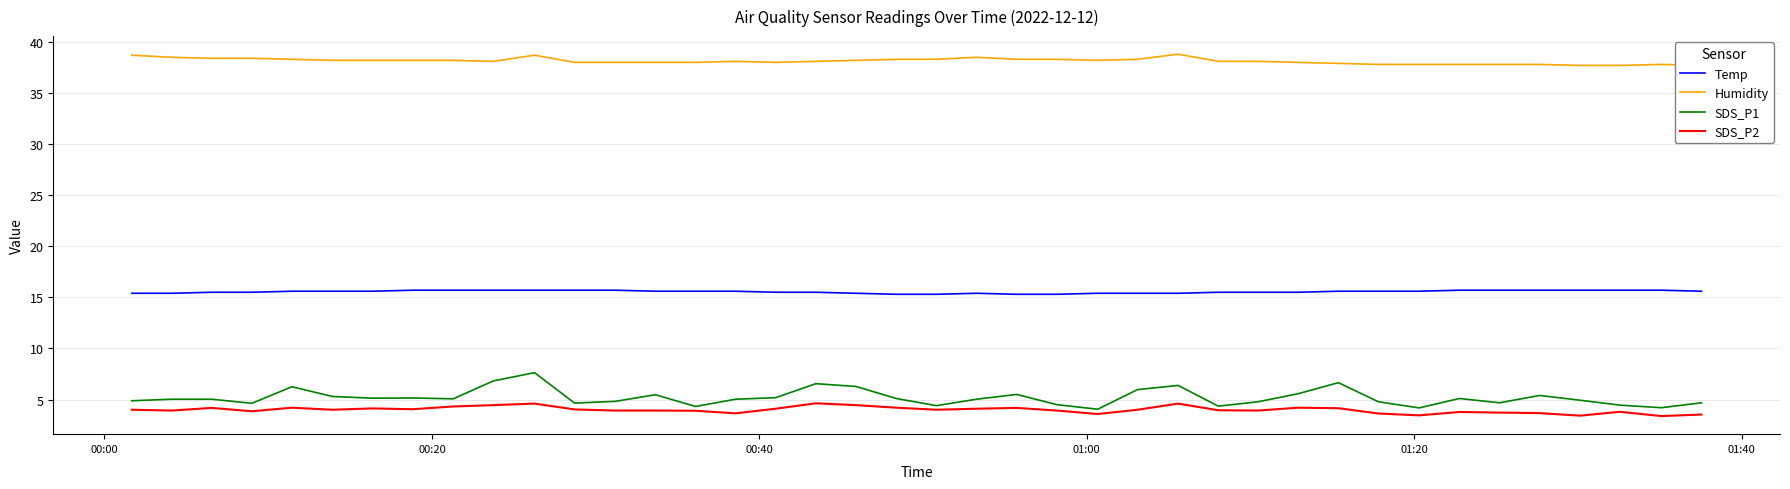

Which series has the largest range (max minus min)?

SDS_P1